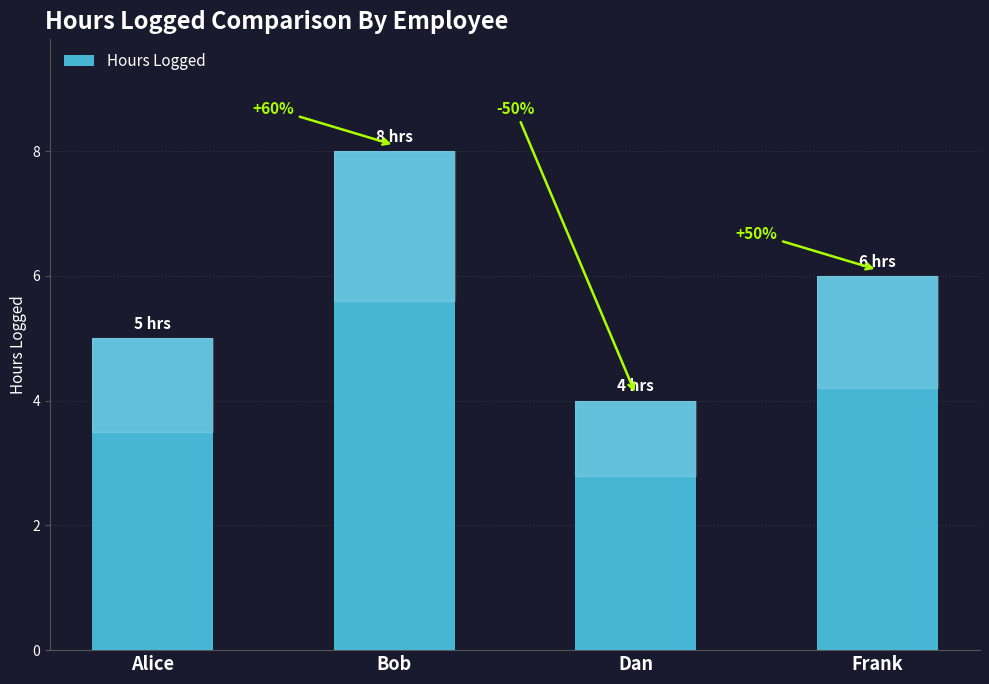

How many bars are there in total?

4